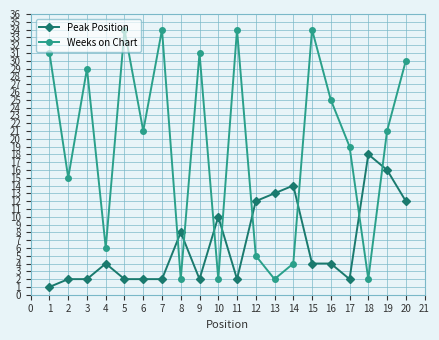

The value of Weeks on Chart at 7 is 34. True or false?

True